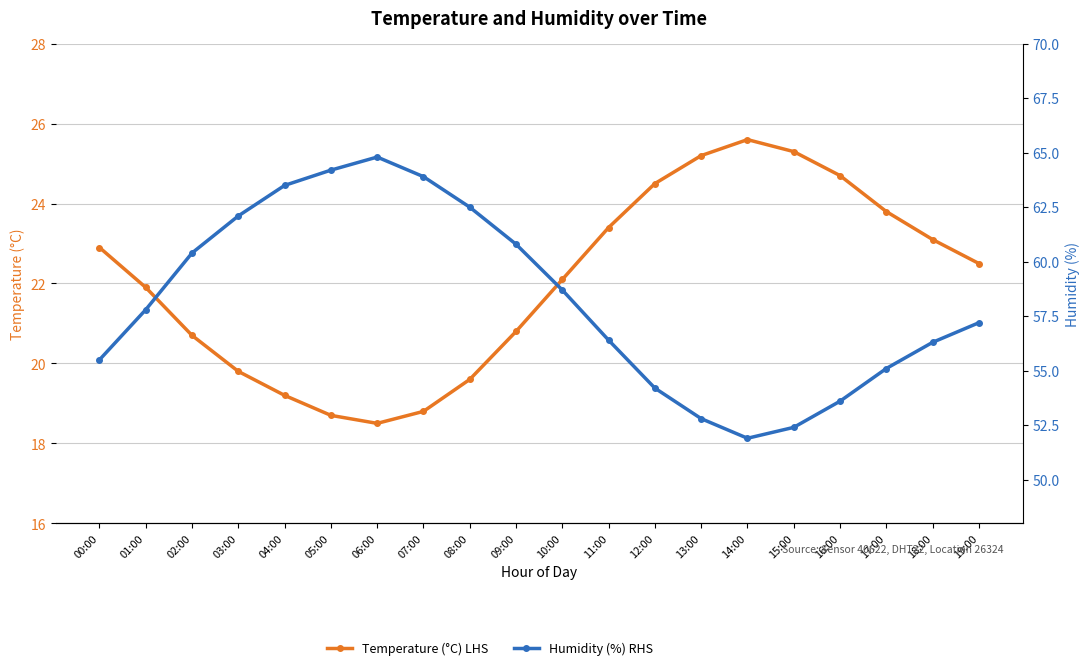

At which category is the sum across all series the highest?

06:00